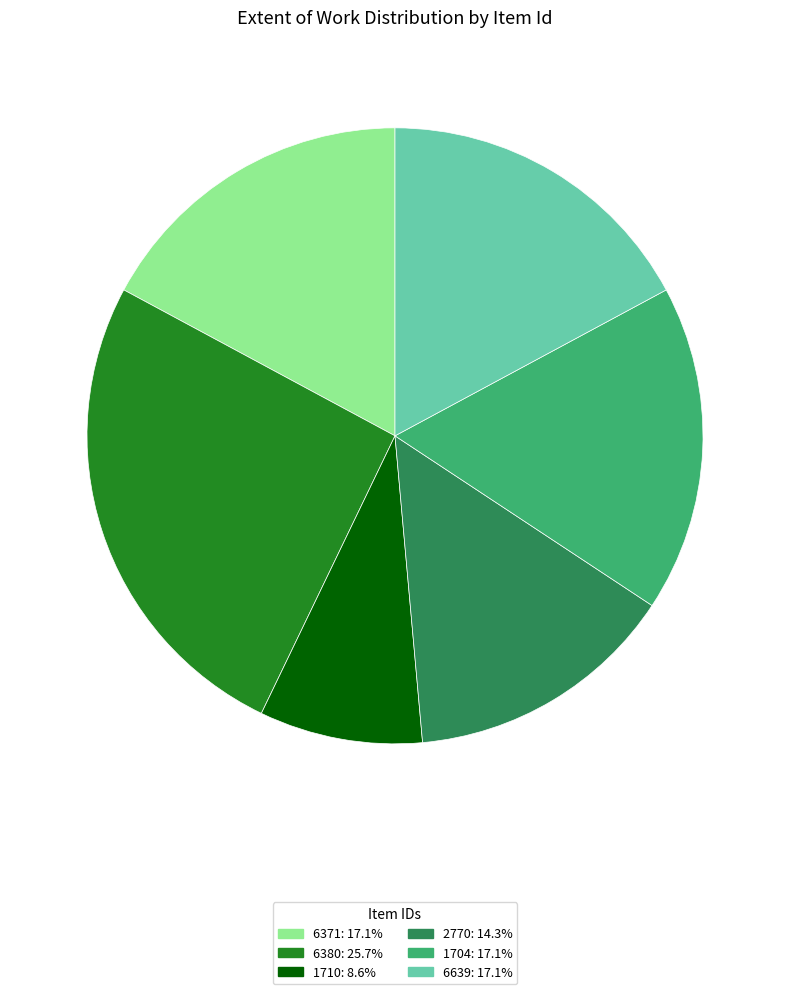

Is the sum of 1704 and 1710 greater than half?

No